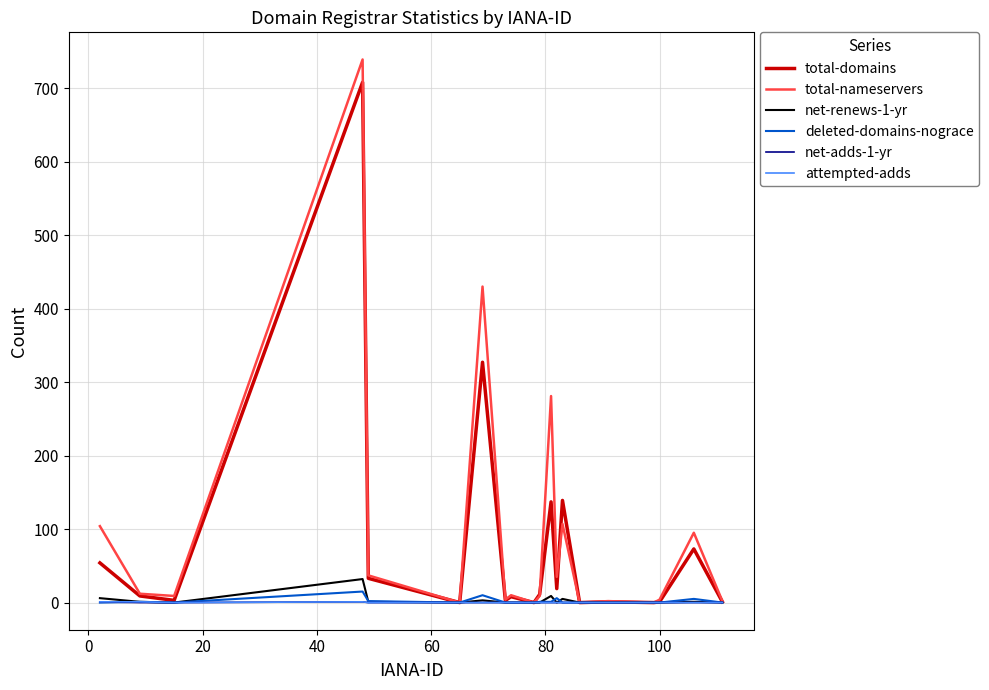

Which series has the largest range (max minus min)?

total-nameservers